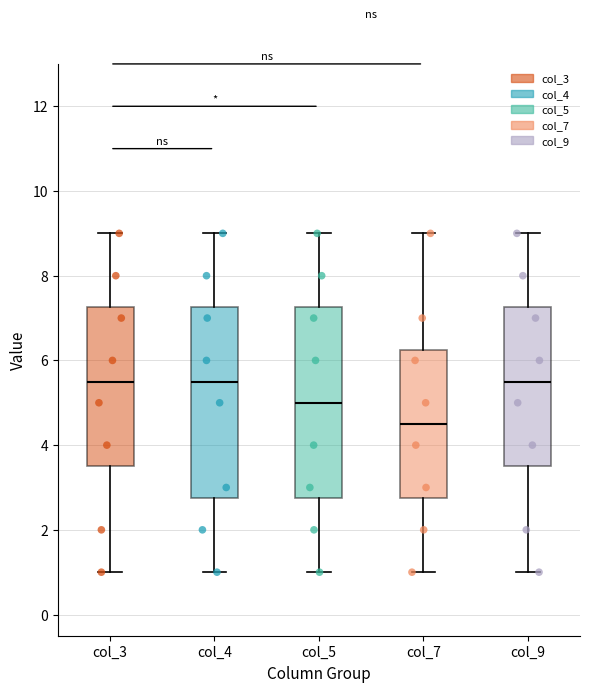

Reading left to right, read every box against the y-axis: the position of its median line, the range the box covers, and the ends of its whiskers. The values are not printed on the chart, so give them approximately, as read against the axis.

col_3: median 5.6, box 3.6 to 7.2, whiskers 1.0 to 9.0
col_4: median 5.6, box 2.8 to 7.2, whiskers 1.0 to 9.0
col_5: median 5.0, box 2.8 to 7.2, whiskers 1.0 to 9.0
col_7: median 4.6, box 2.8 to 6.2, whiskers 1.0 to 9.0
col_9: median 5.6, box 3.6 to 7.2, whiskers 1.0 to 9.0